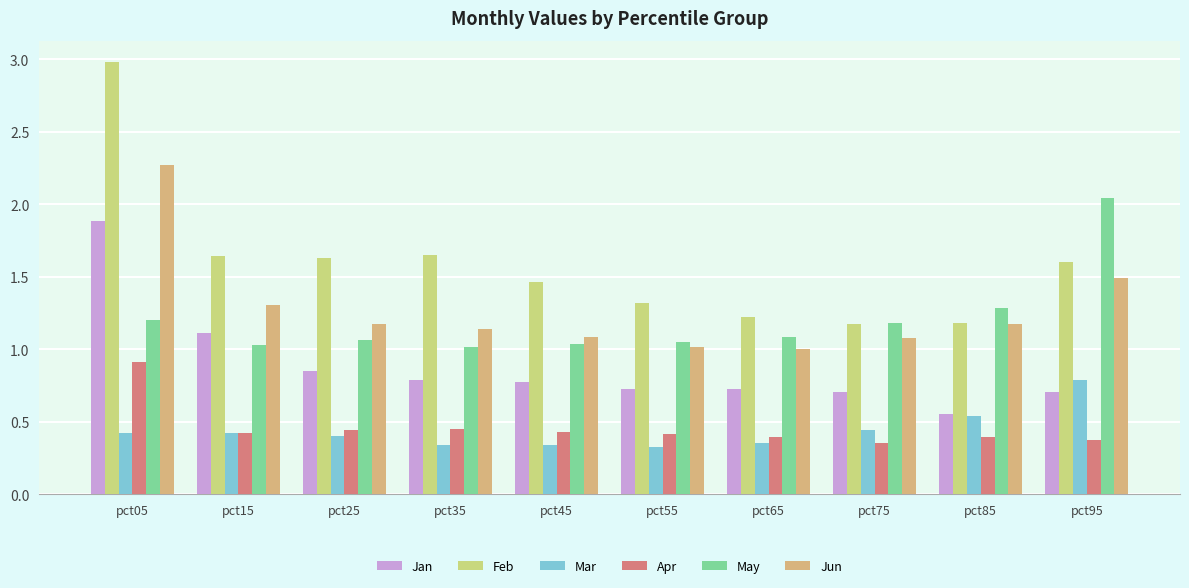

How many groups of bars are there?

10